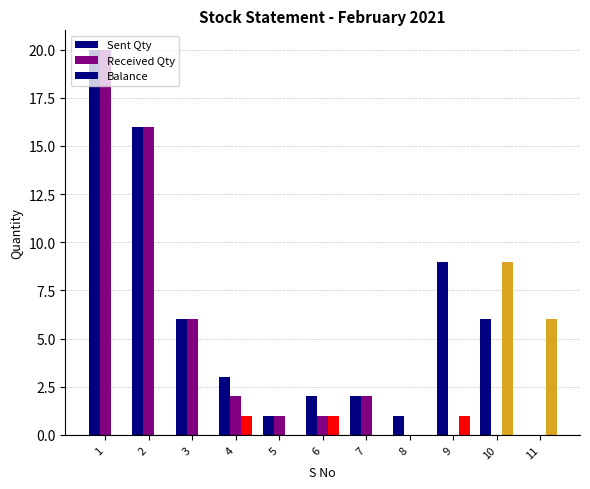

At which label does Balance reach its minimum?

1